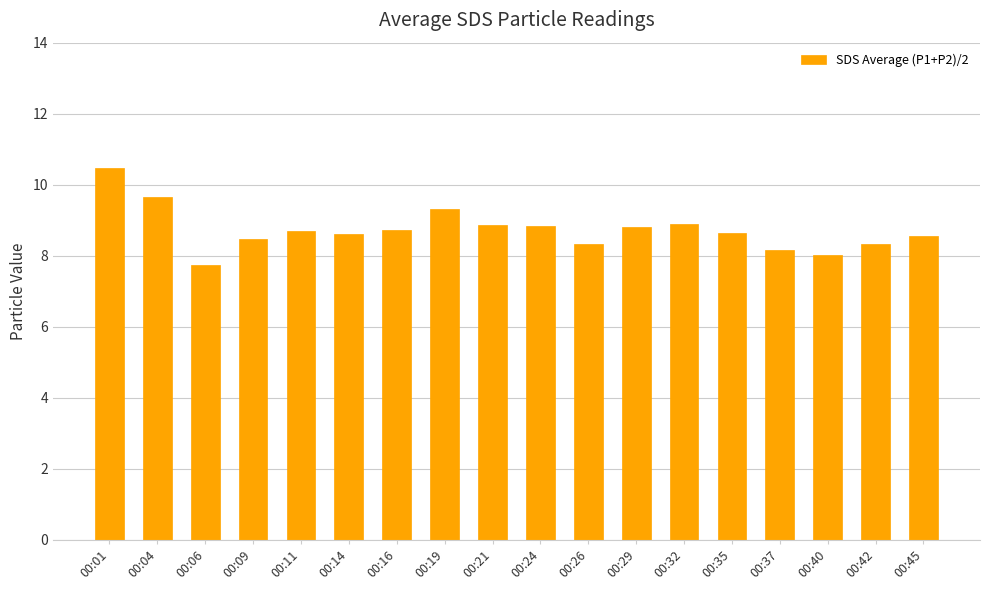

What is the smallest value displayed?

7.8